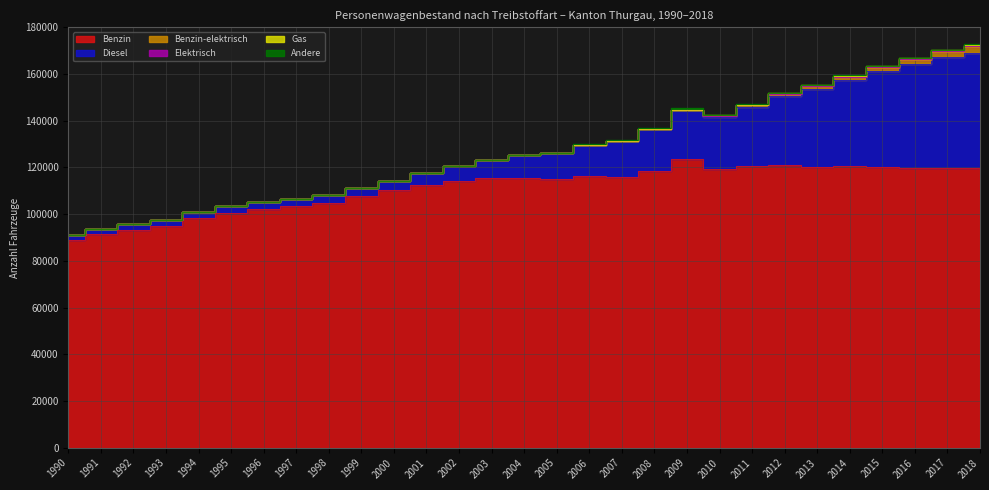

What are all the series names shown in the legend?

Benzin, Diesel, Benzin-elektrisch, Elektrisch, Gas, Andere